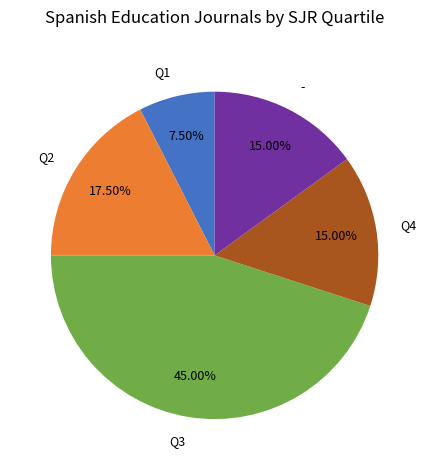

How many slices are in this pie chart?

5